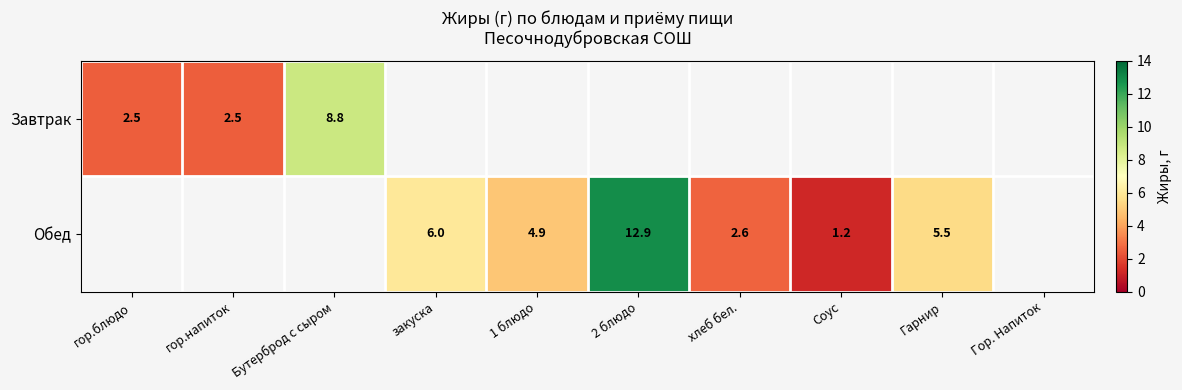

The Обед series shows 5.5 at Гарнир. True or false?

True